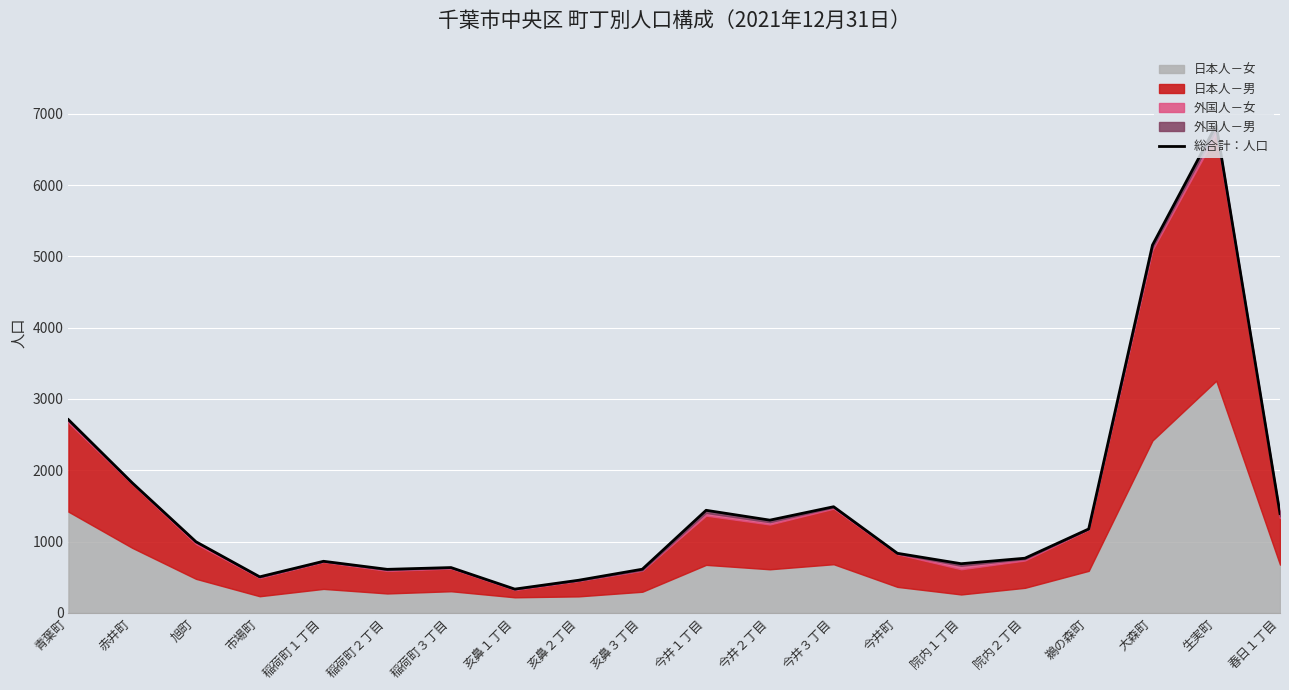

What is the value of the 6th point from the left?

611